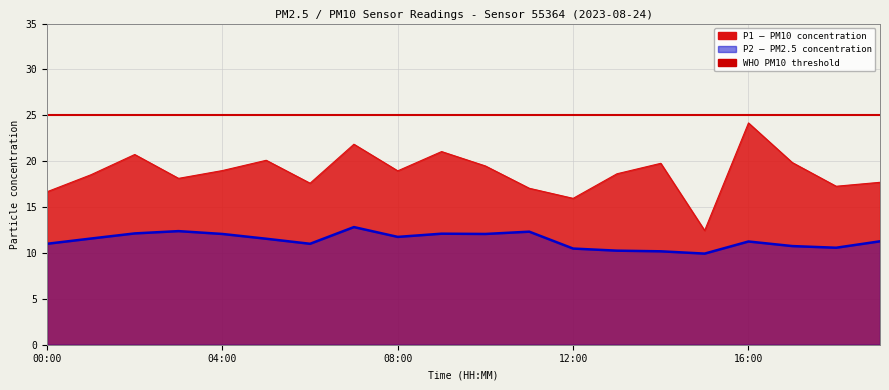

Where is the first local minimum for P2?

06:00